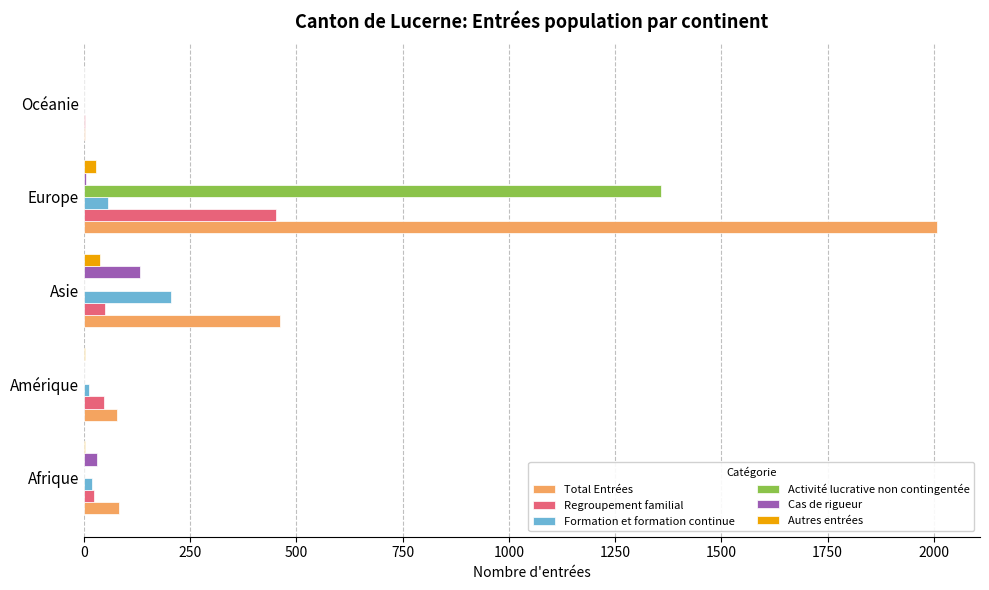

What is the sum of all Total Entrées values?

2632